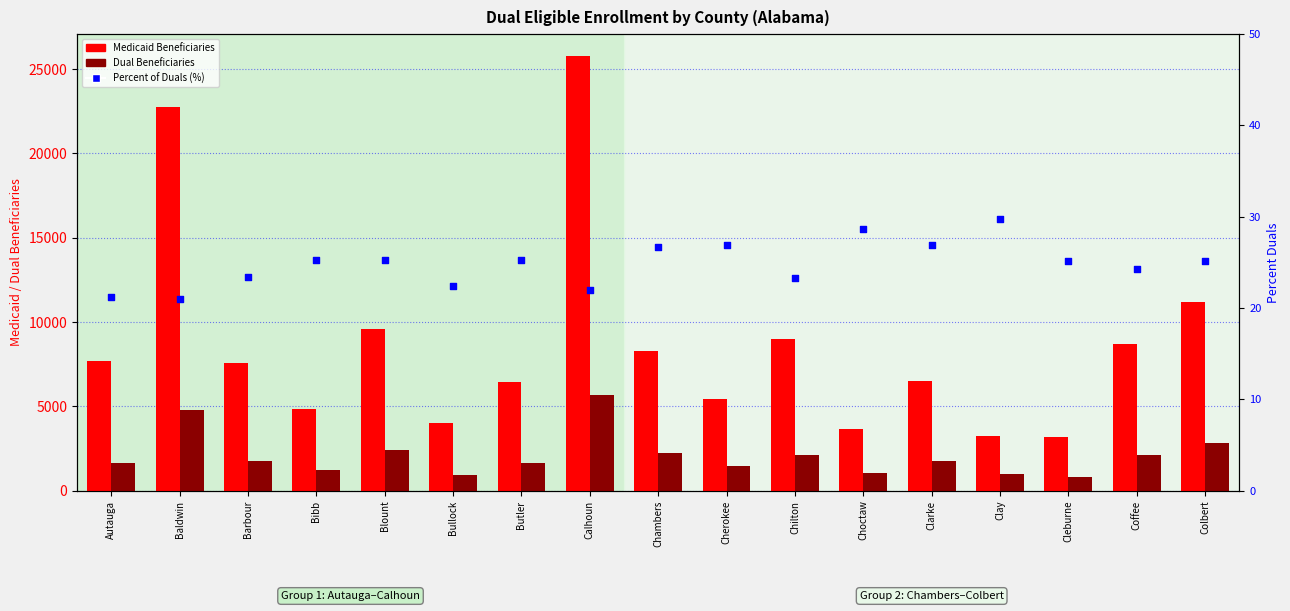

At which category is the sum across all series the highest?

Calhoun